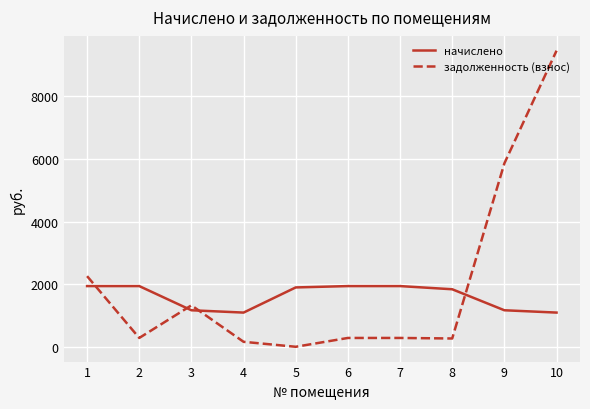

What is the sum of the начислено values at 6 and 4?

3030.3